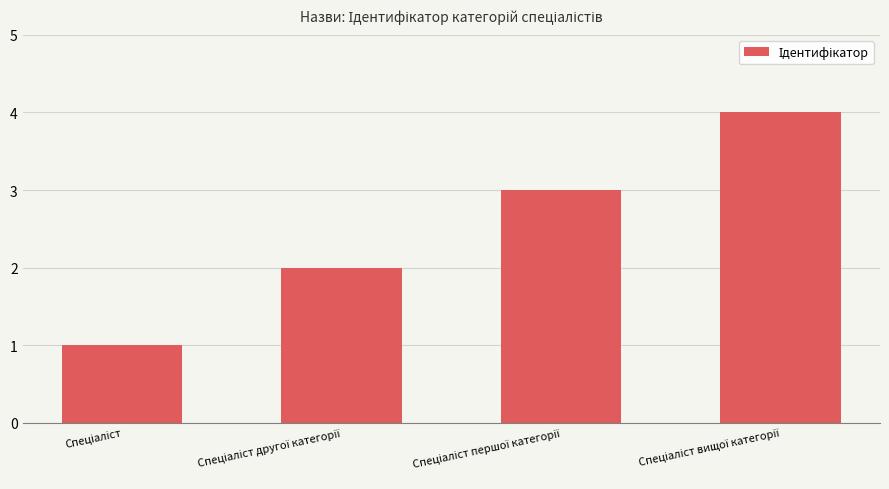

What is the maximum value shown in the chart?

4